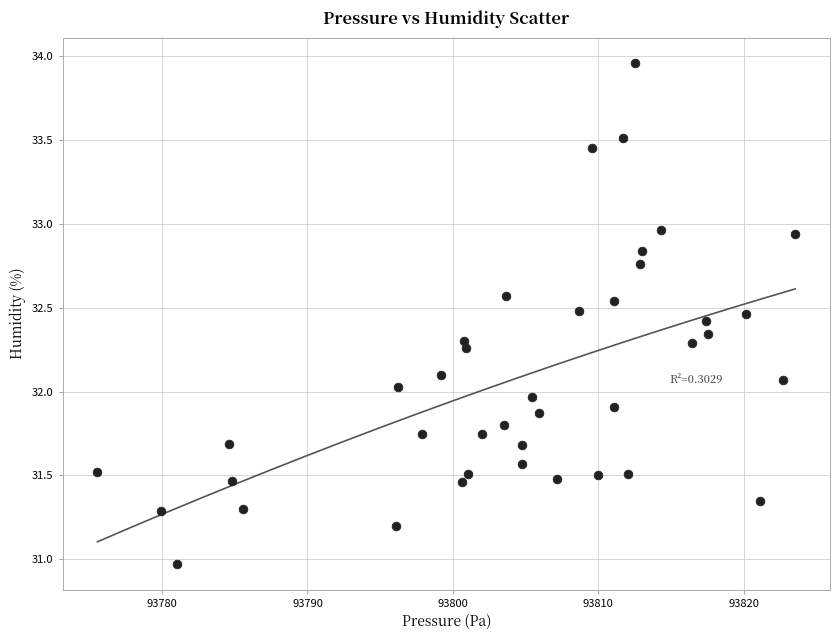

What is the range of X values (max minus min)?

48.0